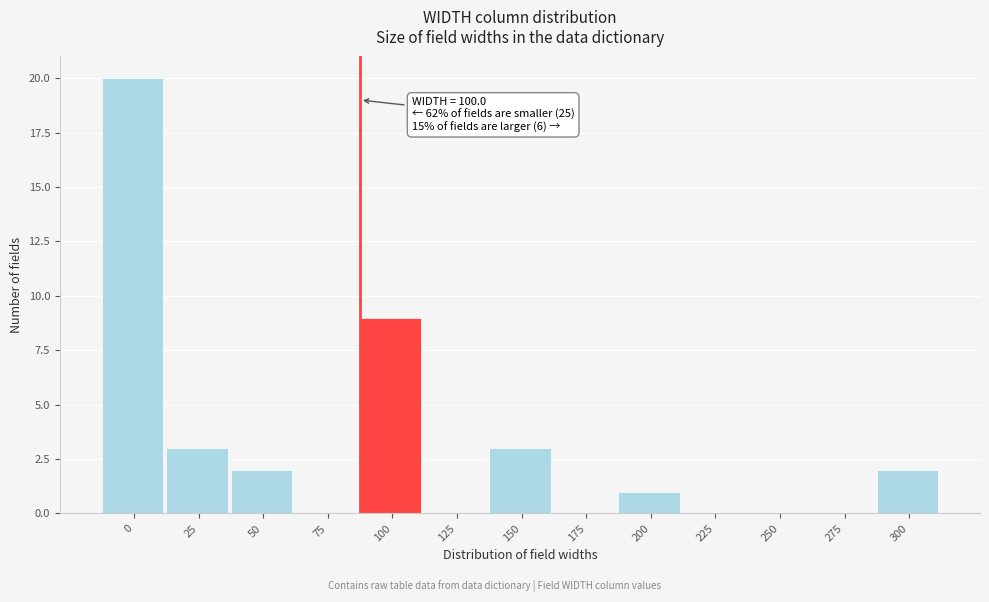

Reading right to left, transcribe all the data shown in this chart.

300=2	275=0	250=0	225=0	200=1	175=0	150=3	125=0	100=9	75=0	50=2	25=3	0=20